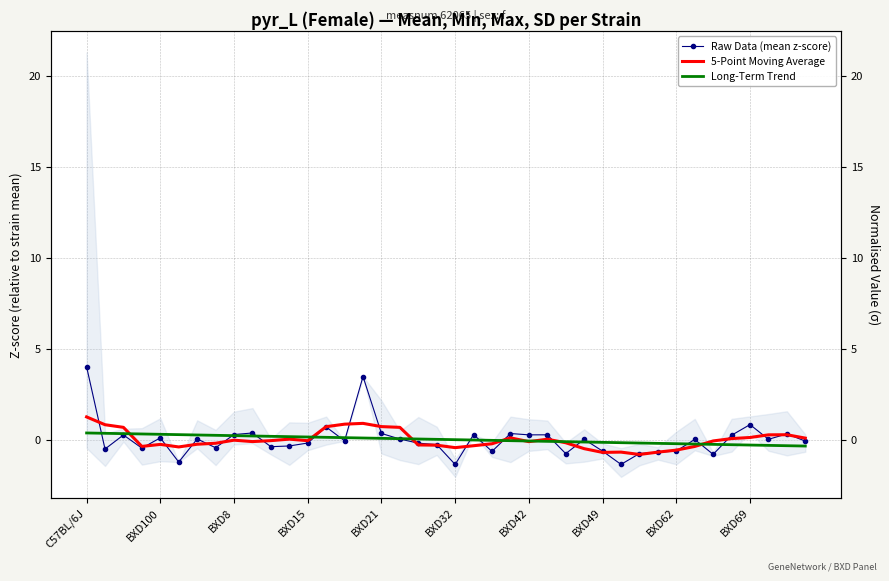

What is the total value across all series at 22?

-0.9